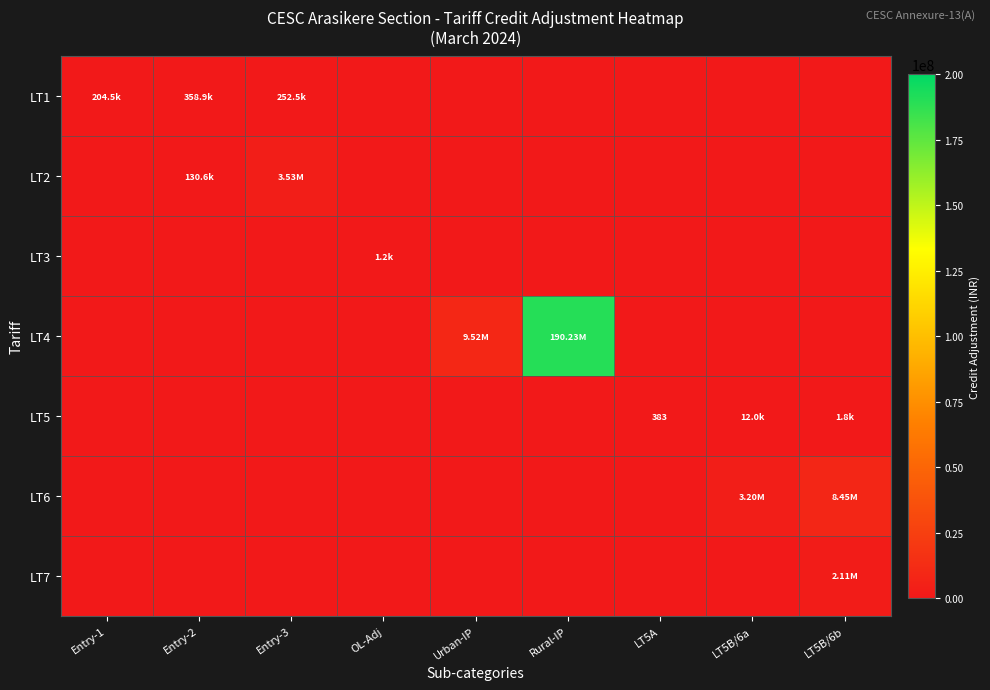

Which series has the largest range (max minus min)?

LT4